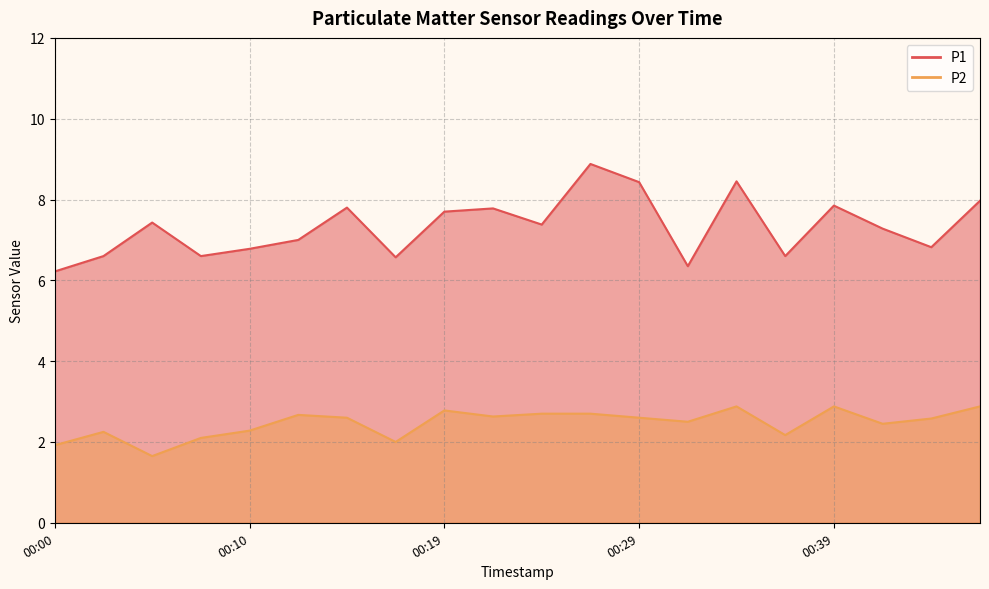

Is it true that P1 equals 6.6 at 00:17?

True